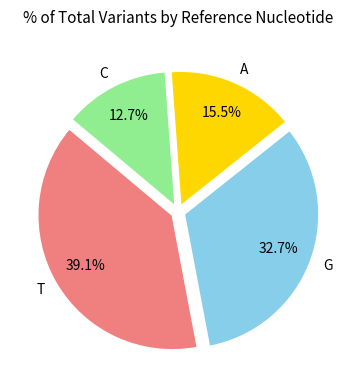

Which category has the smallest portion of the pie?

C